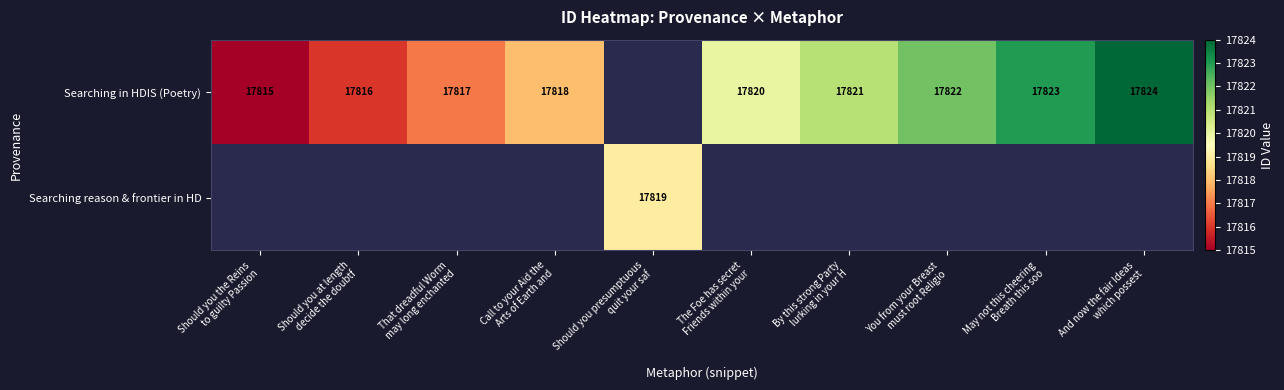

What is the approximate value of Searching in HDIS (Poetry) at Should you at length decide the doubtf?

17816.0